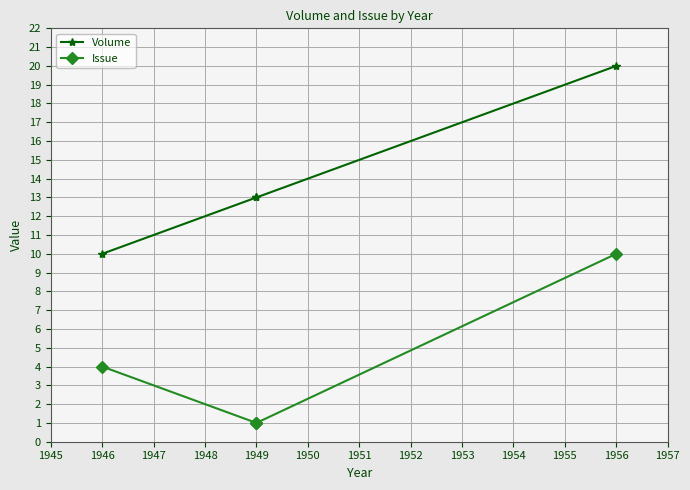

What is the value of the Issue point at the 1st from the left?

4